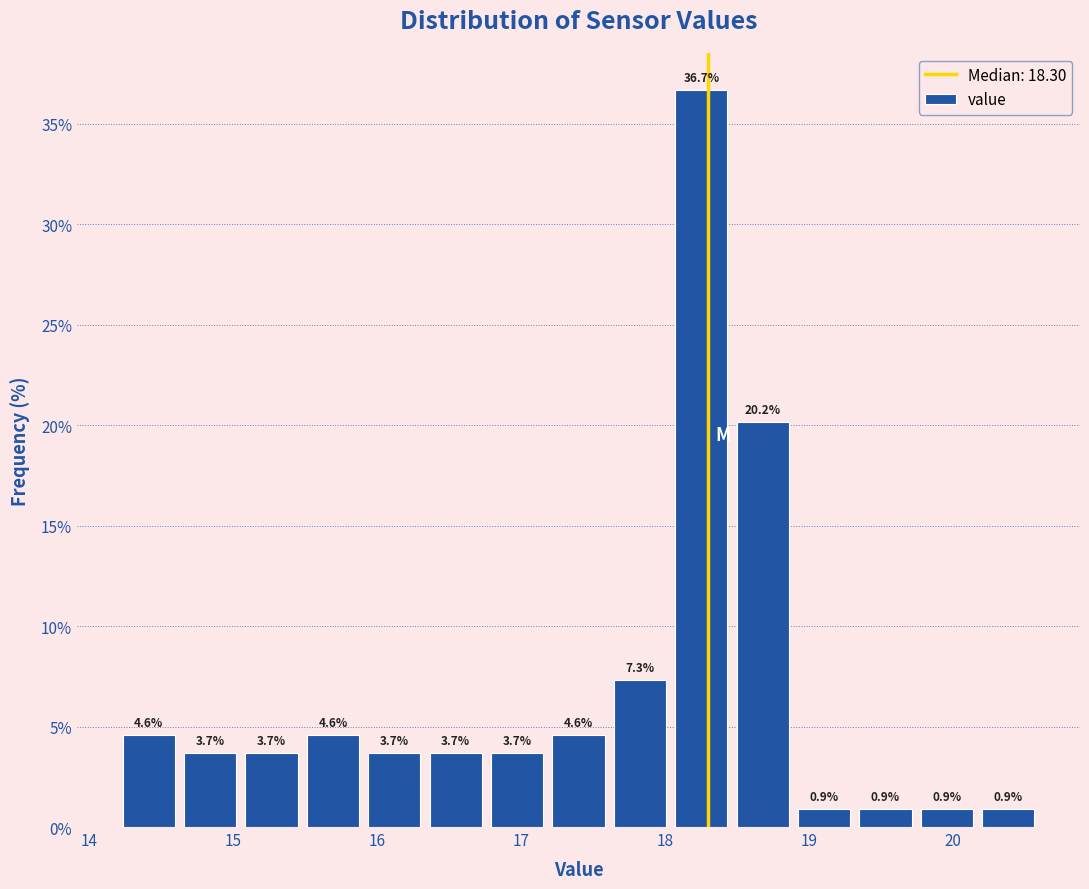

What is the height of the bar covering 17.6 to 18.0 on the x-axis? The bar edges are not printed on the chart, so give them approximately, as read against the axis.

7.3